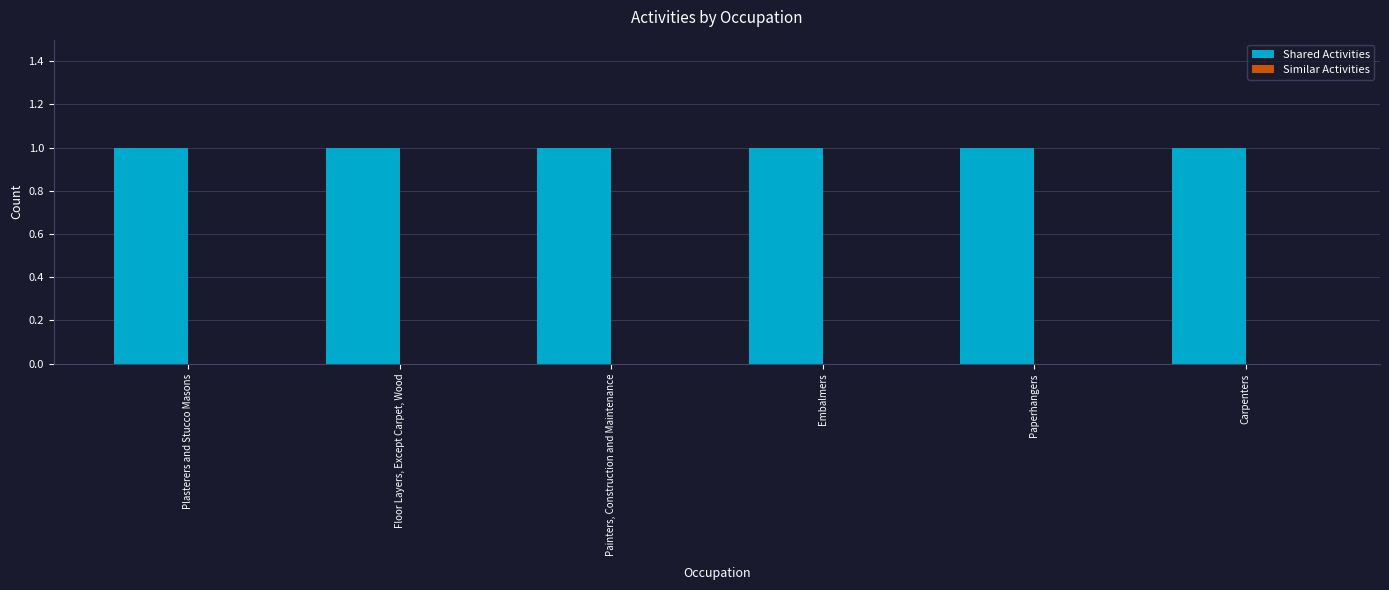

Reading left to right, extract all data points from this chart.

Shared Activities: Plasterers and Stucco Masons=1	Floor Layers, Except Carpet, Wood=1	Painters, Construction and Maintenance=1	Embalmers=1	Paperhangers=1	Carpenters=1
Similar Activities: Plasterers and Stucco Masons=0	Floor Layers, Except Carpet, Wood=0	Painters, Construction and Maintenance=0	Embalmers=0	Paperhangers=0	Carpenters=0